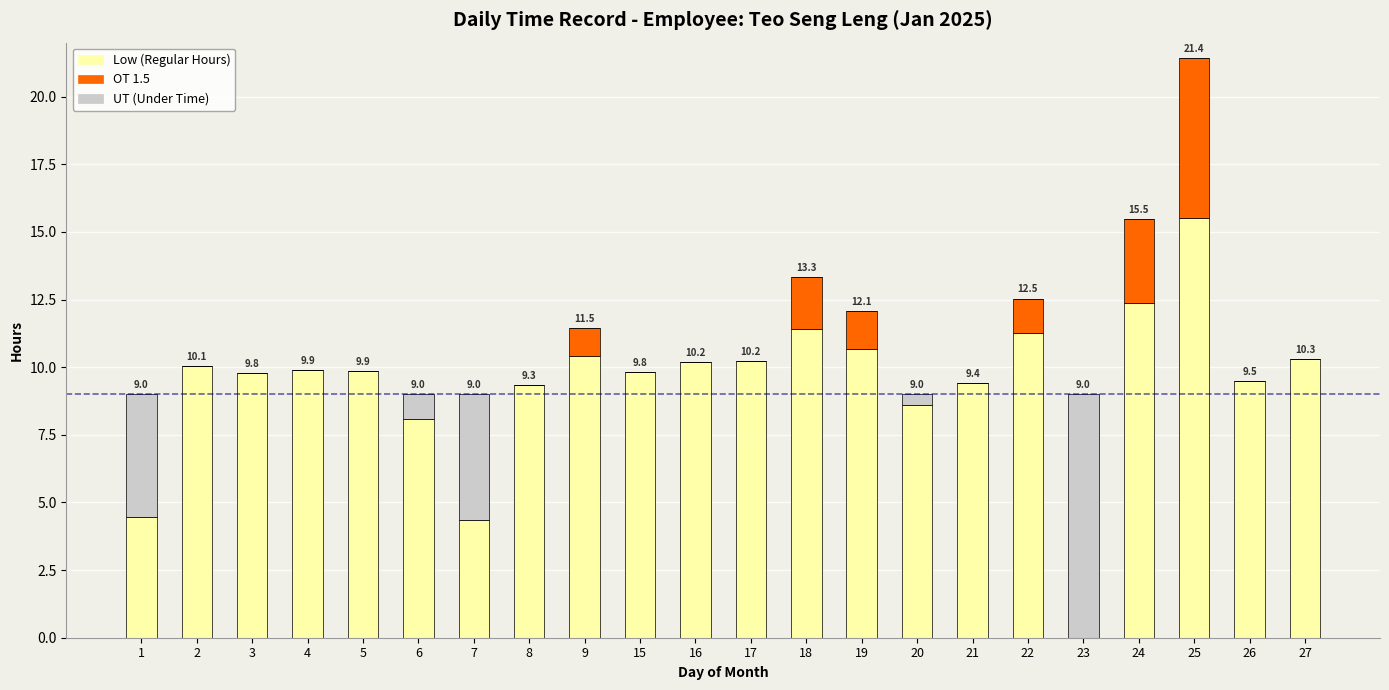

At which category is the sum across all series the highest?

25